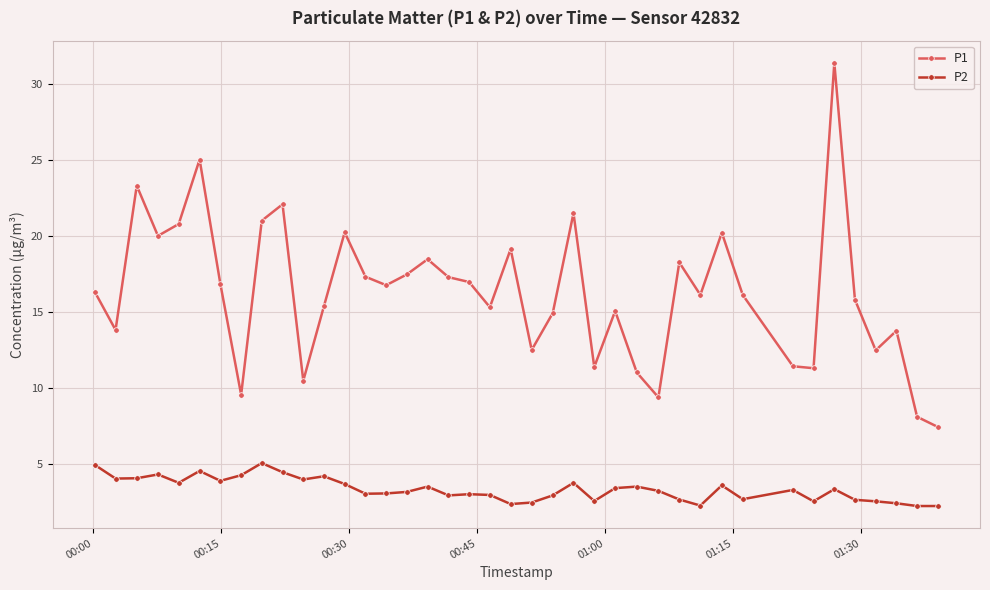

What is the difference between the maximum and minimum values in the P2 series?

2.8